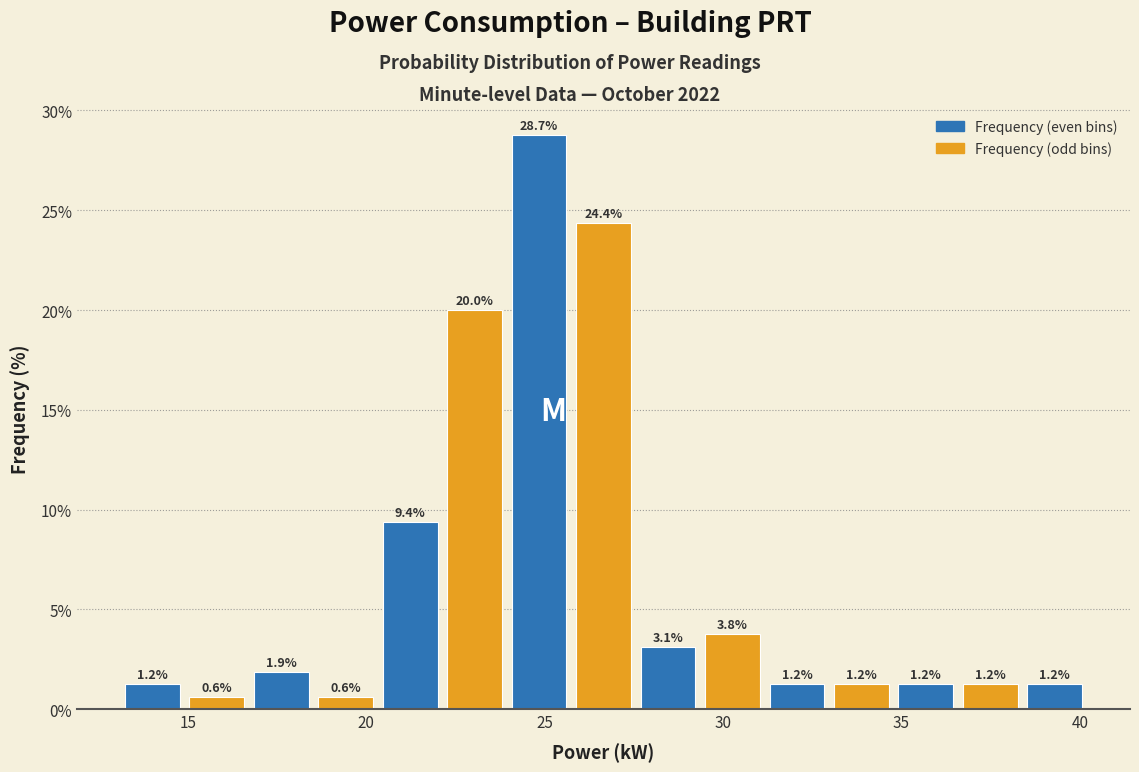

Read against the x-axis, roughly where is the centre of the tallest bar?

25.0